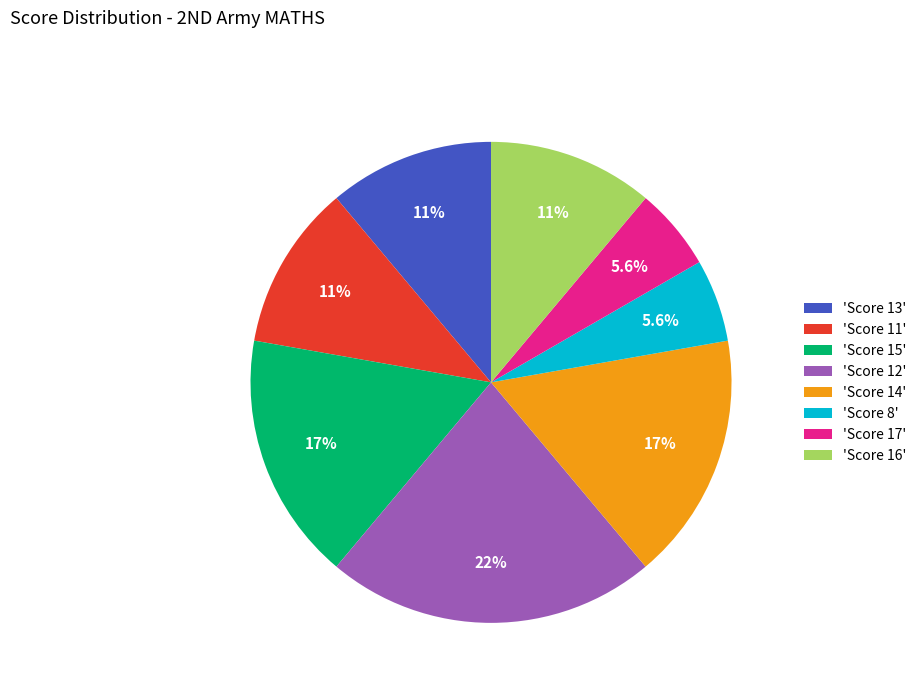

Approximately how many times larger is the value at 'Score 14' compared to 'Score 16'?

1.5